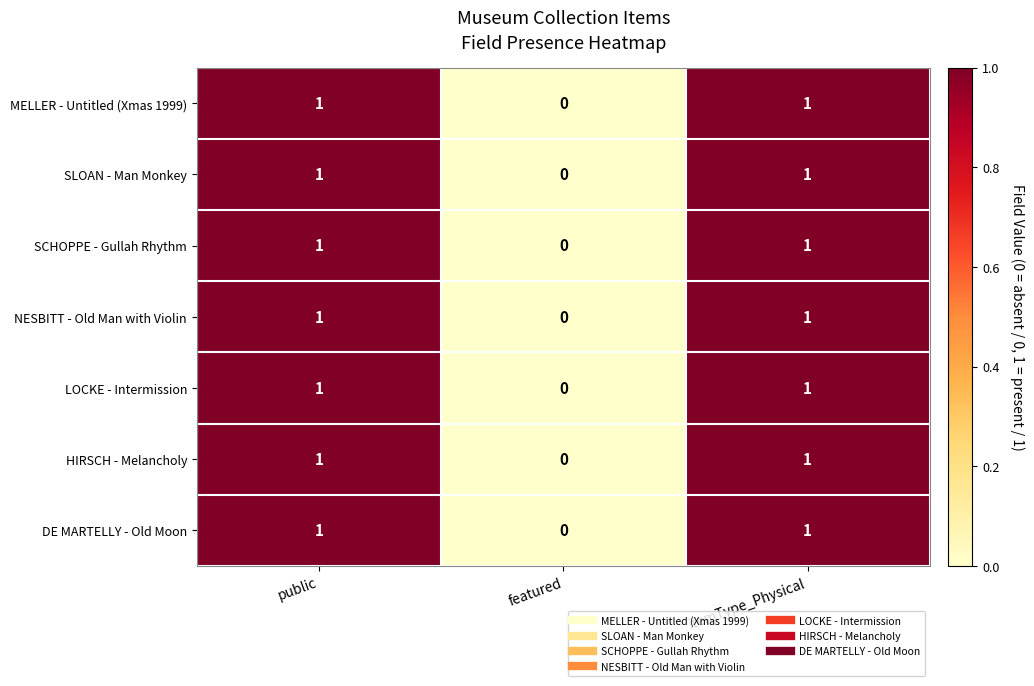

How many values in SLOAN - Man Monkey are above zero?

2